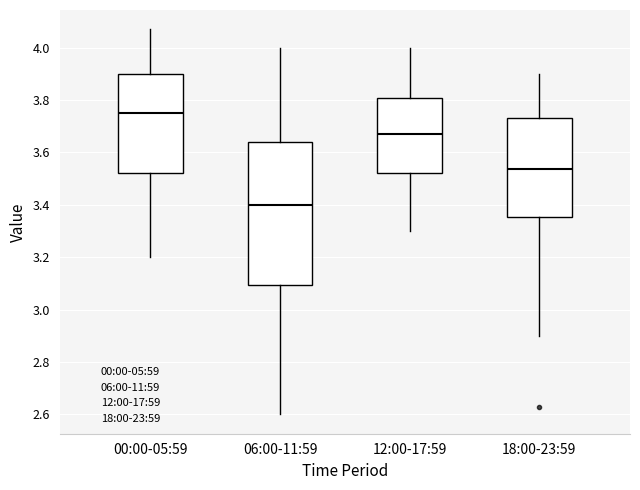

Reading left to right, read every box against the y-axis: the position of its median line, the range the box covers, and the ends of its whiskers. The values are not printed on the chart, so give them approximately, as read against the axis.

00:00-05:59: median 3.76, box 3.52 to 3.90, whiskers 3.20 to 4.08
06:00-11:59: median 3.40, box 3.10 to 3.64, whiskers 2.60 to 4.00
12:00-17:59: median 3.68, box 3.52 to 3.80, whiskers 3.30 to 4.00
18:00-23:59: median 3.54, box 3.36 to 3.74, whiskers 2.90 to 3.90